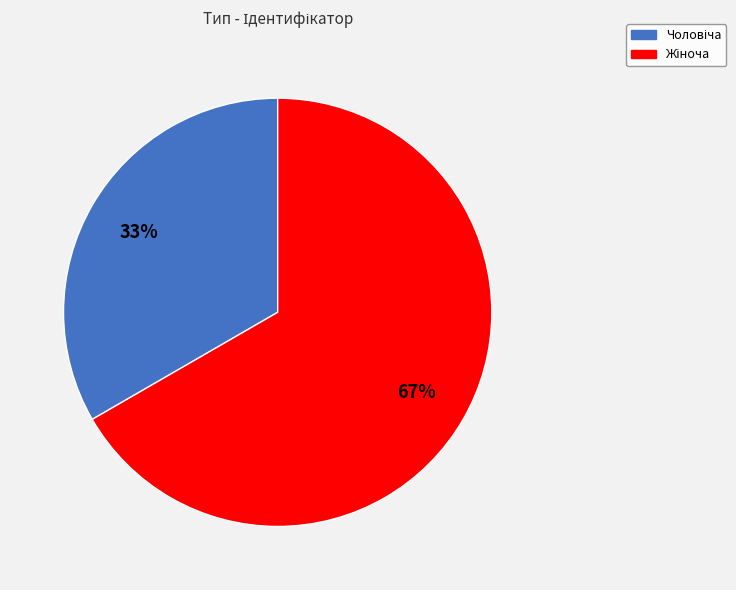

Does any single category account for the majority?

Yes